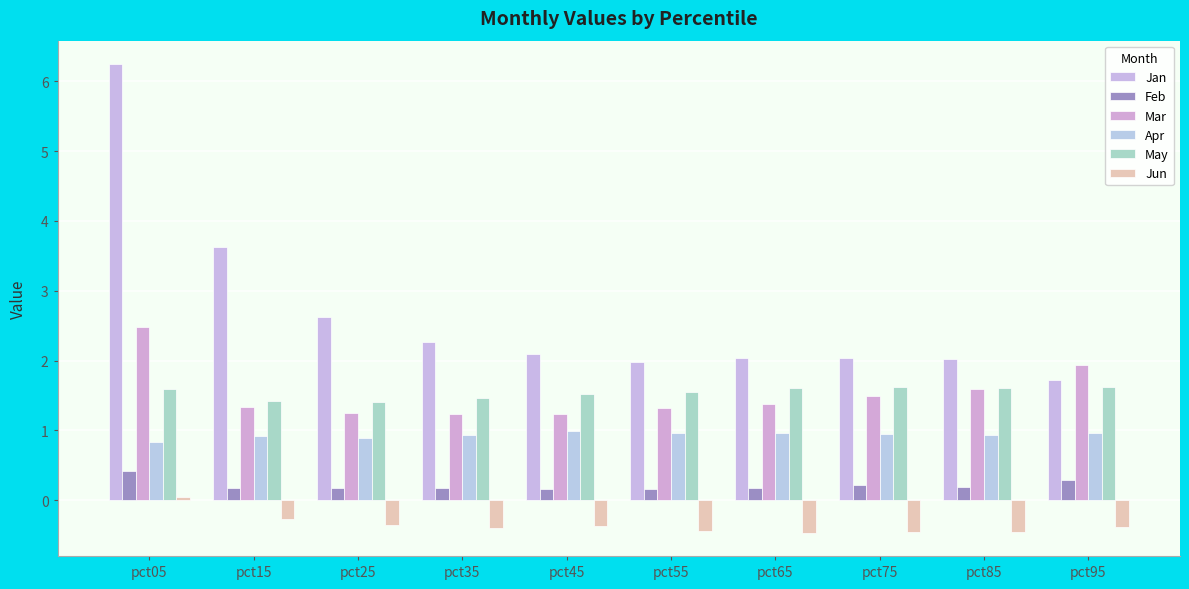

At which label does Jan reach its peak?

pct05